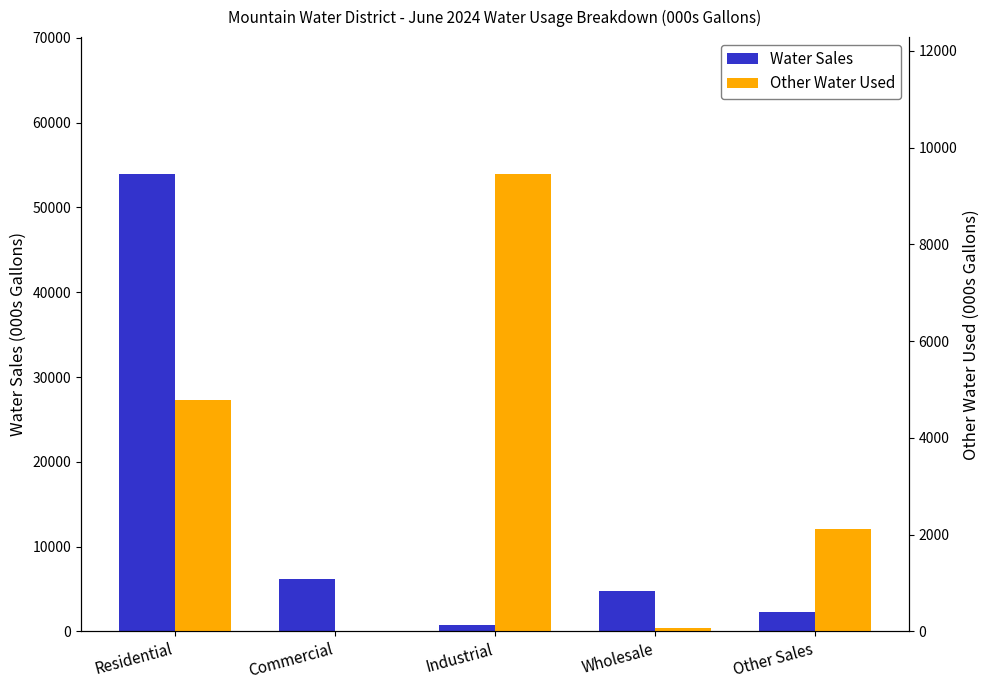

How many data points in Other Water Used are less than 2111?

2